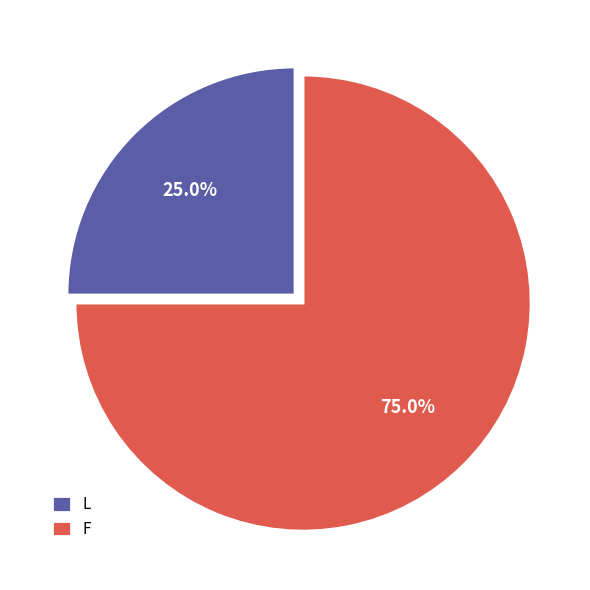

Which has a higher value, L or F?

F